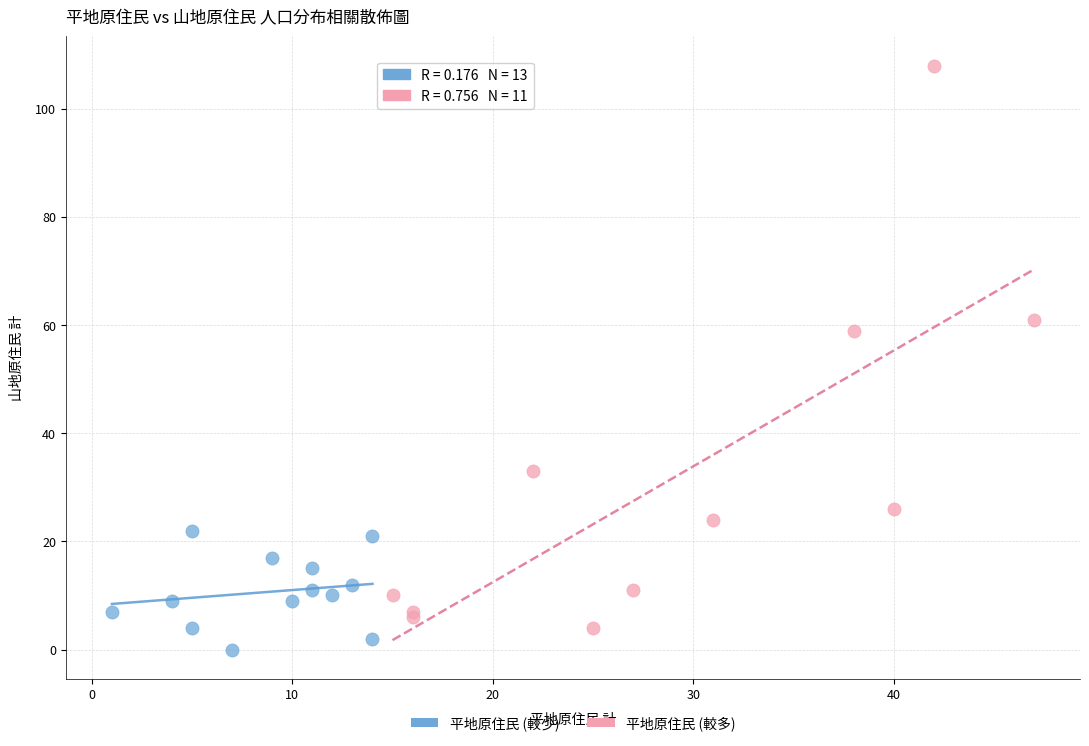

Which series reaches the maximum Y coordinate?

平地原住民 (較多)